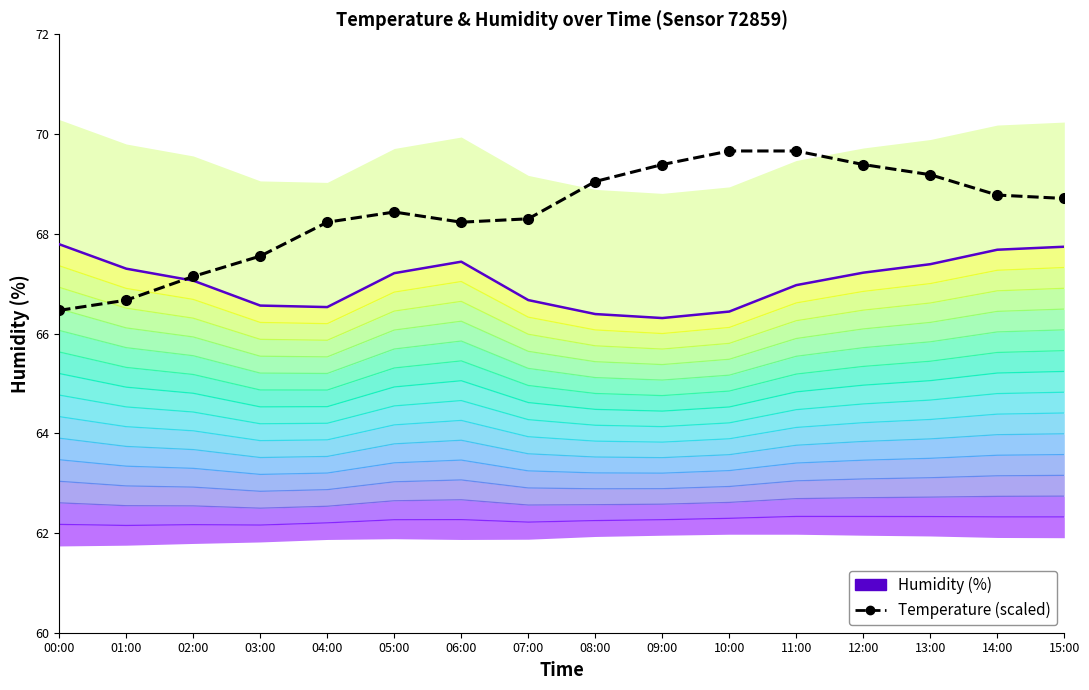

Reading left to right, what are all the values shown in this chart?

Temperature (scaled): 00:00=66.5	01:00=66.7	02:00=67.1	03:00=67.6	04:00=68.2	05:00=68.4	06:00=68.2	07:00=68.3	08:00=69.0	09:00=69.4	10:00=69.7	11:00=69.7	12:00=69.4	13:00=69.2	14:00=68.8	15:00=68.7
Humidity (%): 00:00=67.8	01:00=67.3	02:00=67.1	03:00=66.6	04:00=66.5	05:00=67.2	06:00=67.4	07:00=66.7	08:00=66.4	09:00=66.3	10:00=66.4	11:00=67.0	12:00=67.2	13:00=67.4	14:00=67.7	15:00=67.7